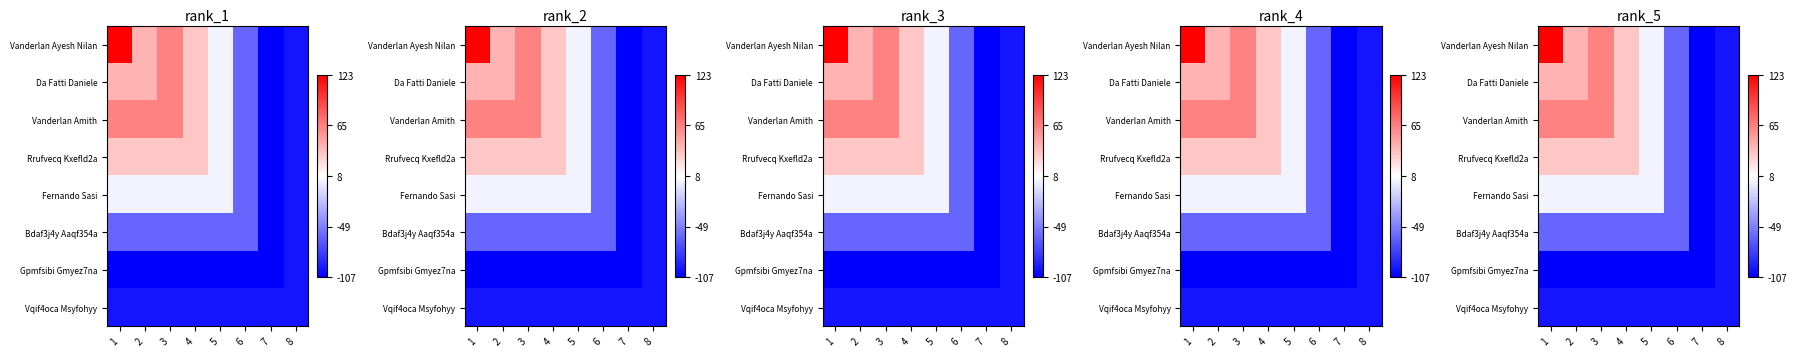

What is the minimum value shown in the chart?

-107